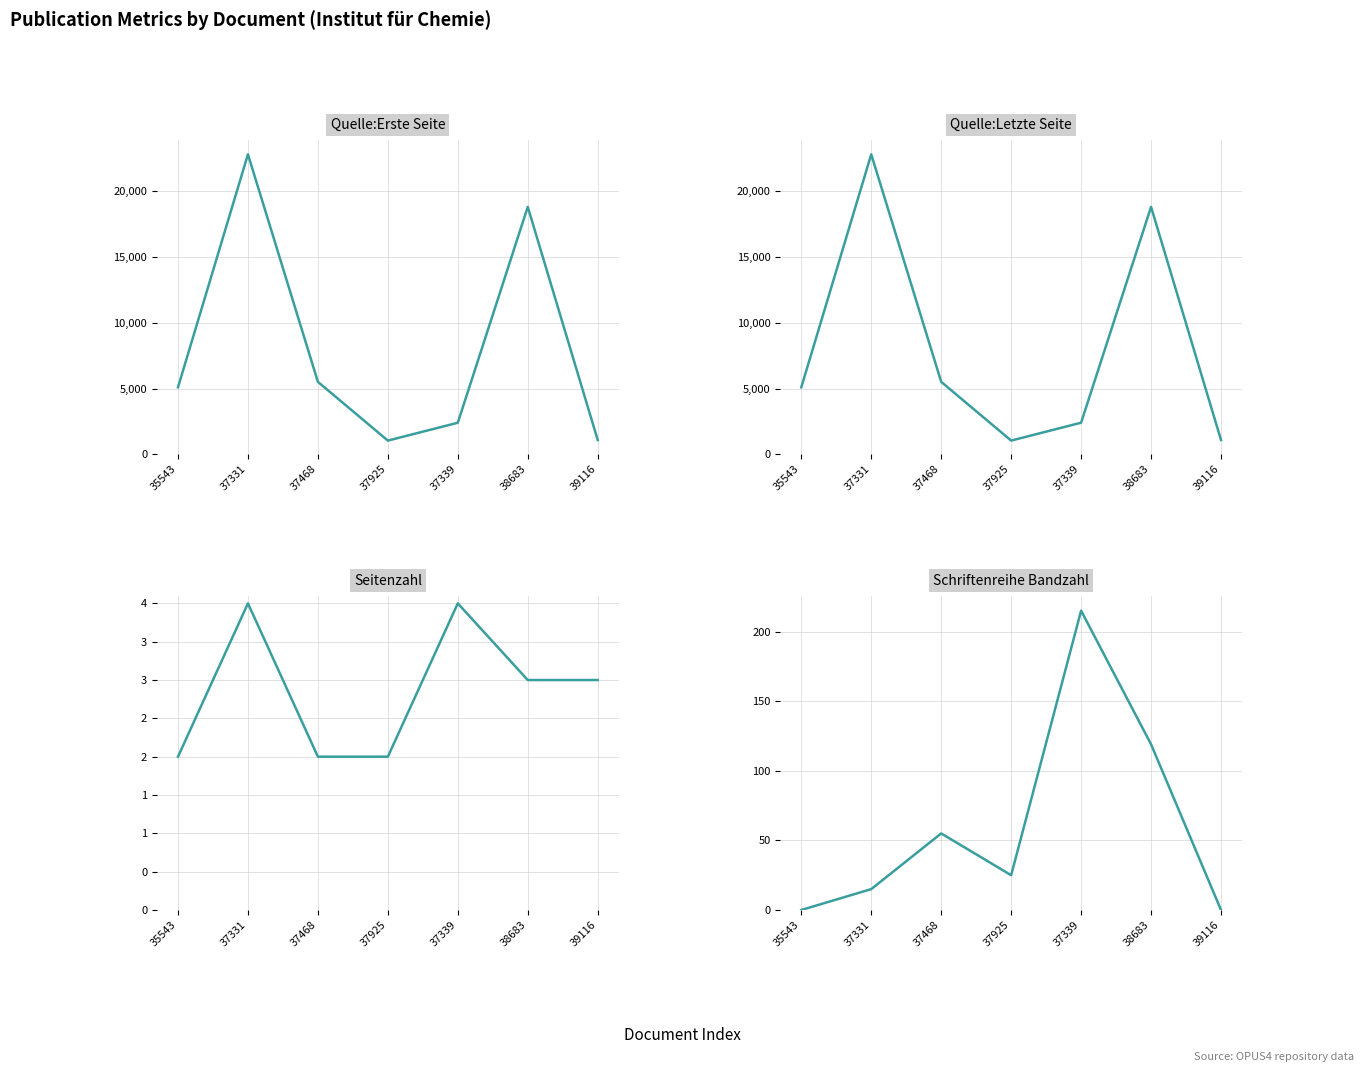

At how many categories does at least one series exceed 4714?

4